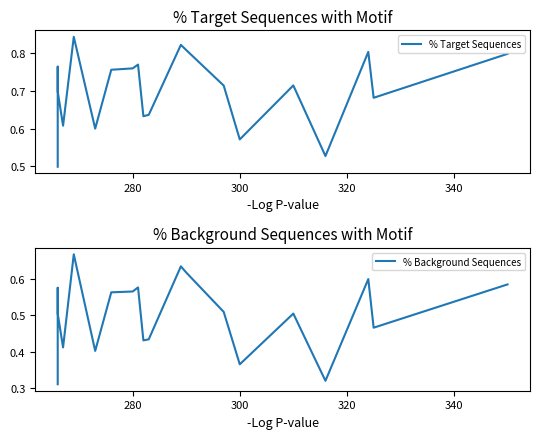

Count the number of categories in the chart.

20